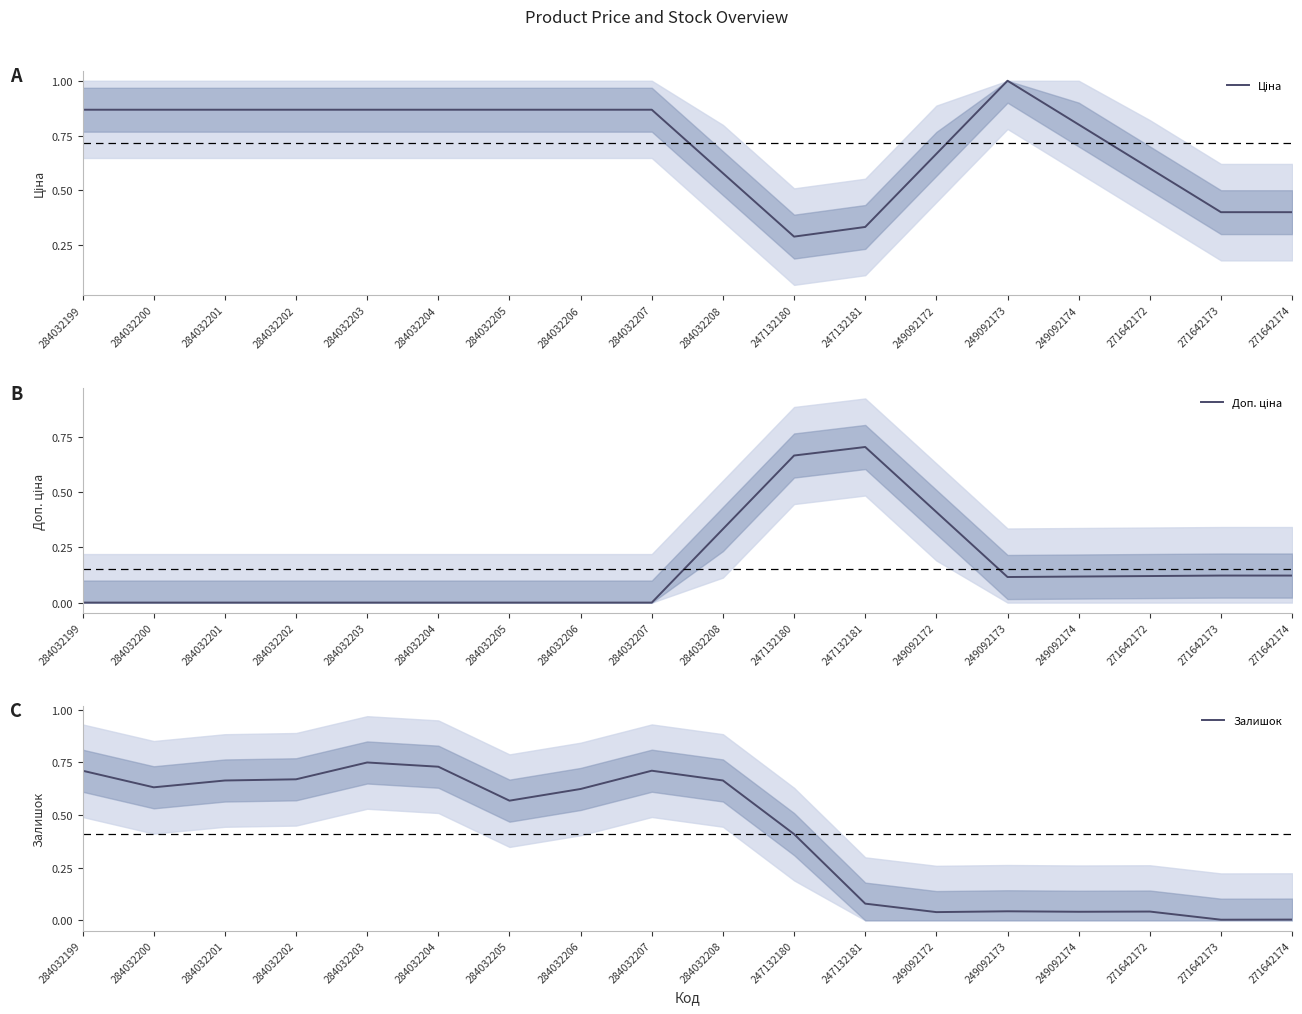

What is the total value across all series at 249092173?

1.2